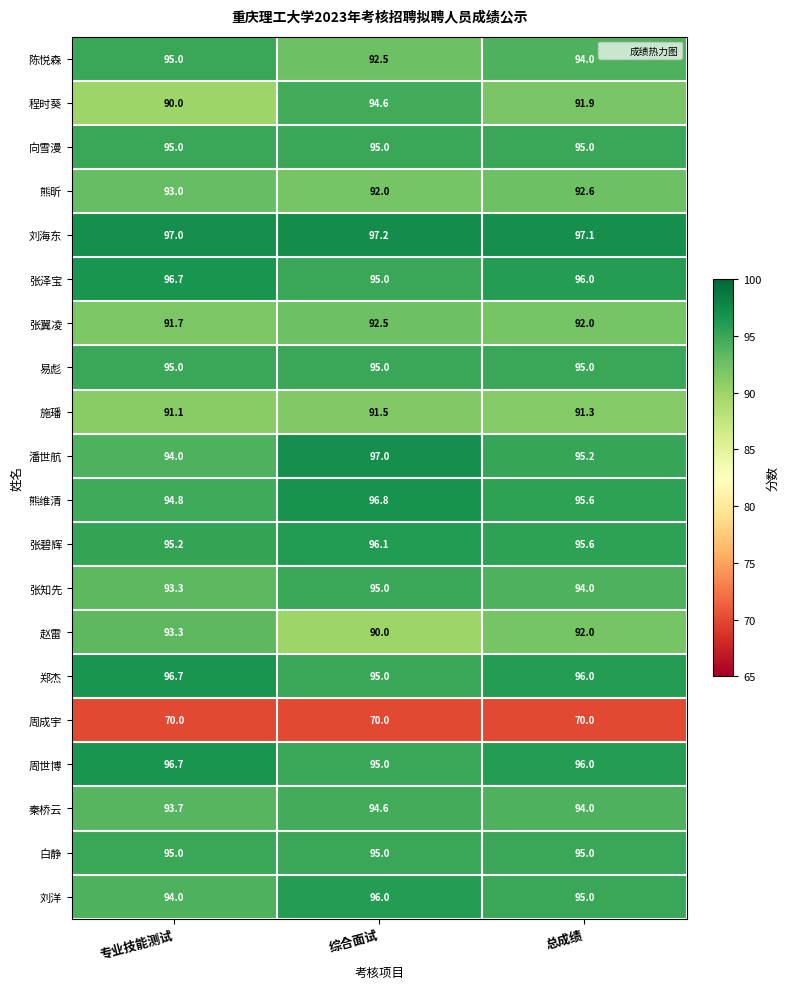

What is the minimum value for 周成宇?

70.0